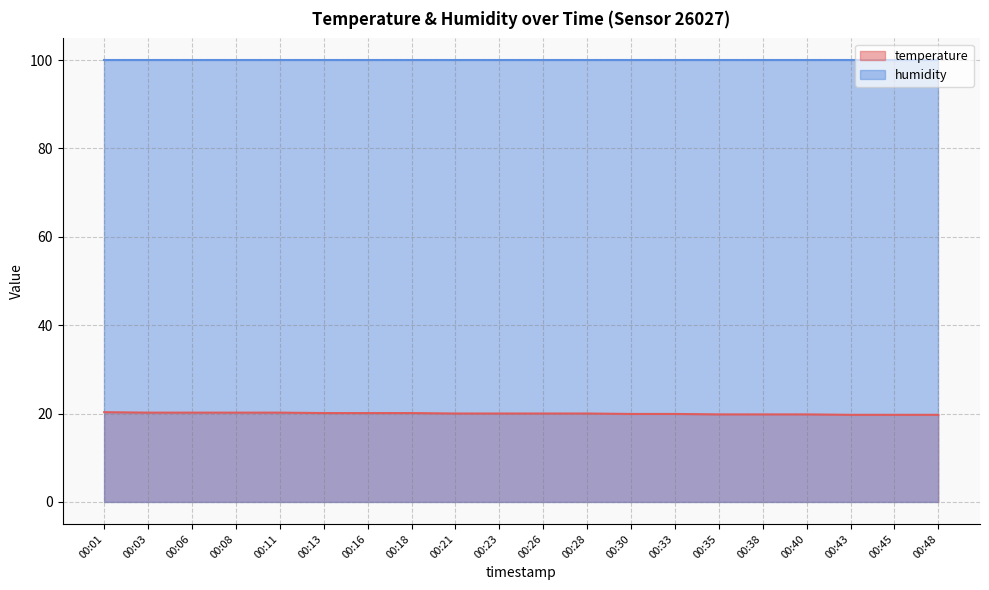

How many lines are shown in the chart?

2